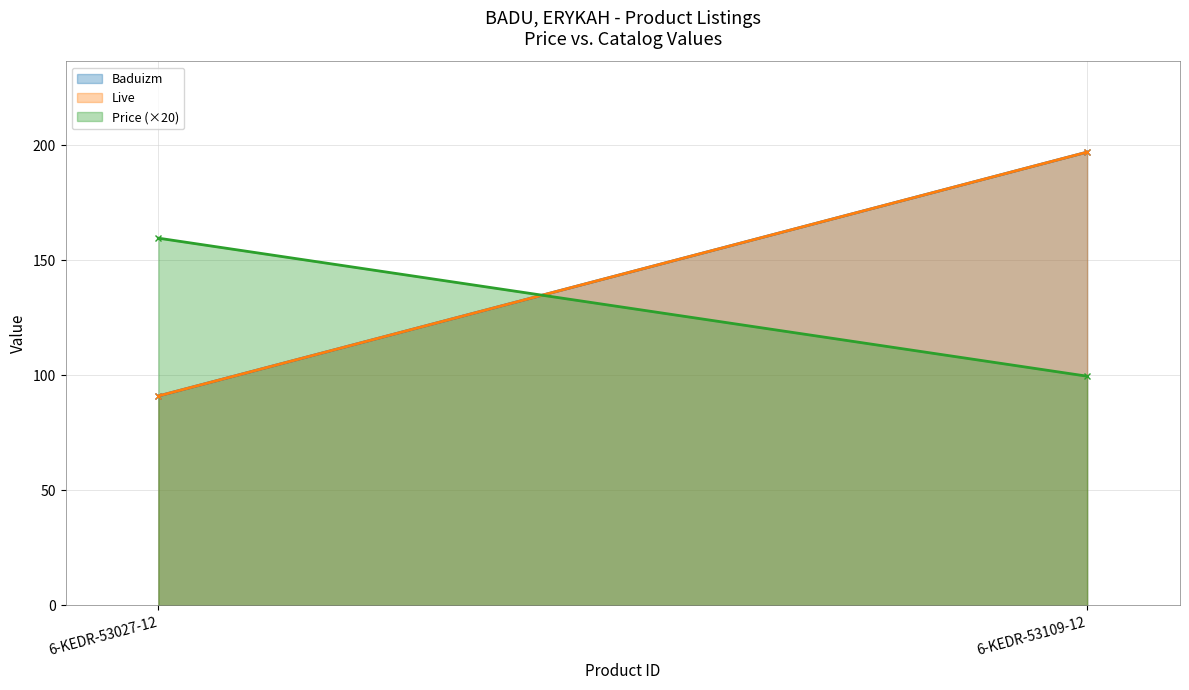

What is the label of the 1st point from the left?

6-KEDR-53027-12